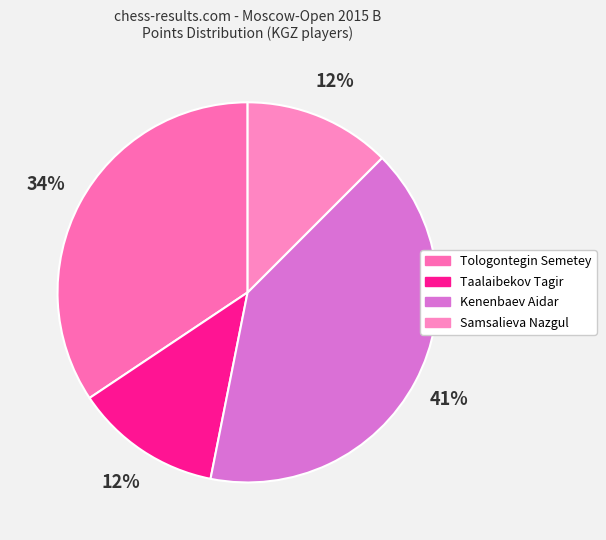

What is the largest slice in the pie chart?

Kenenbaev Aidar